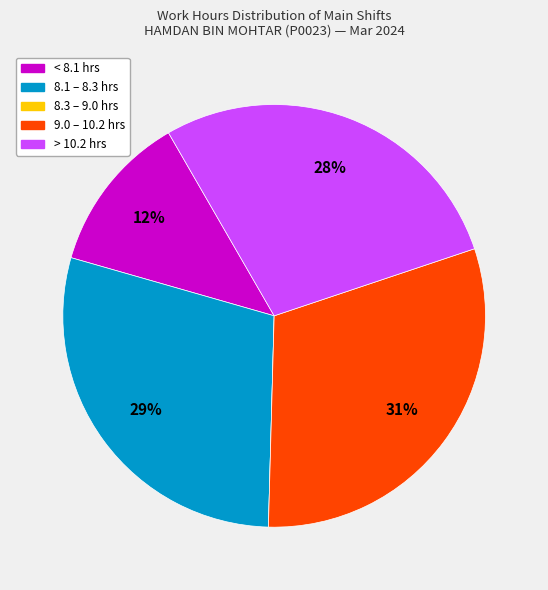

Does any single category account for the majority?

No